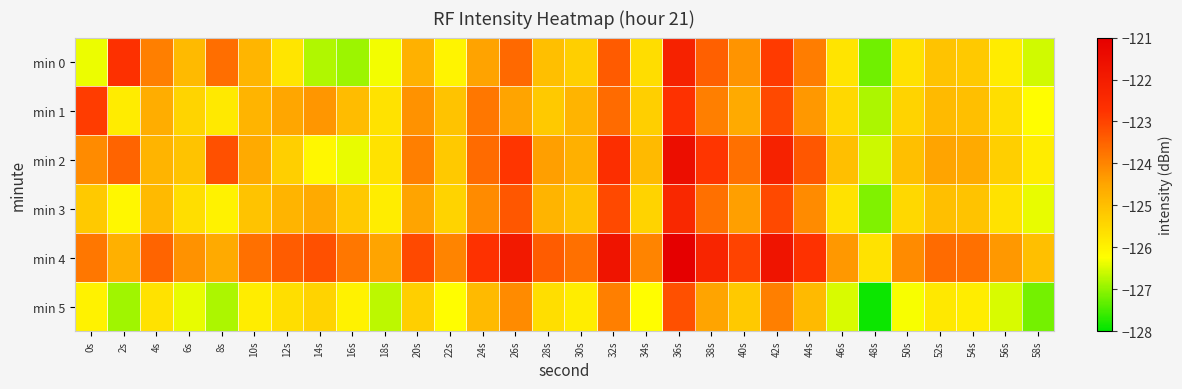

How many data points does each series have?

30